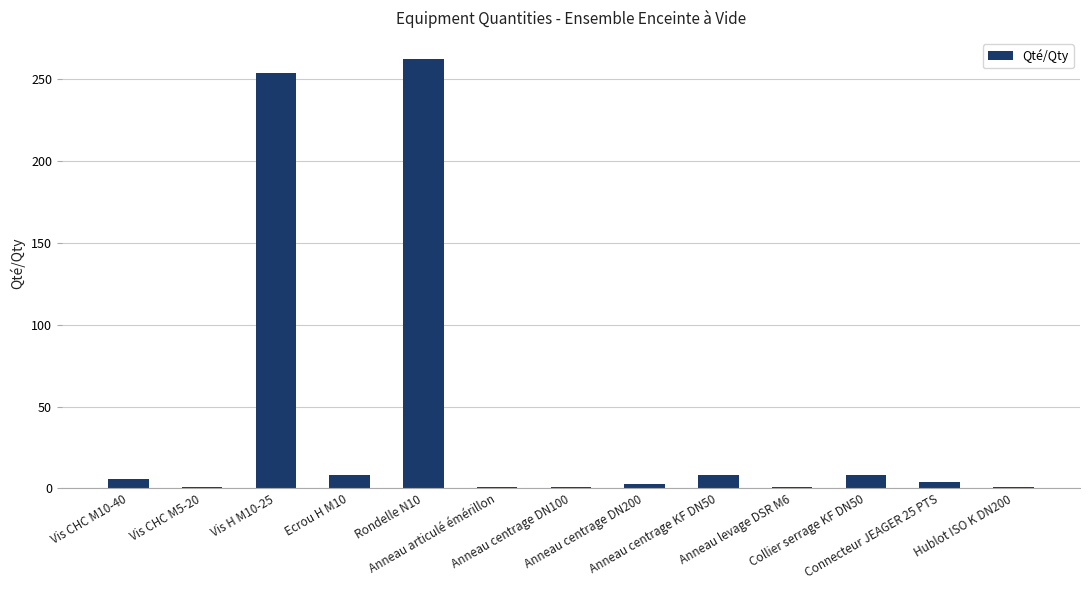

What is the difference between the maximum and minimum values?

261